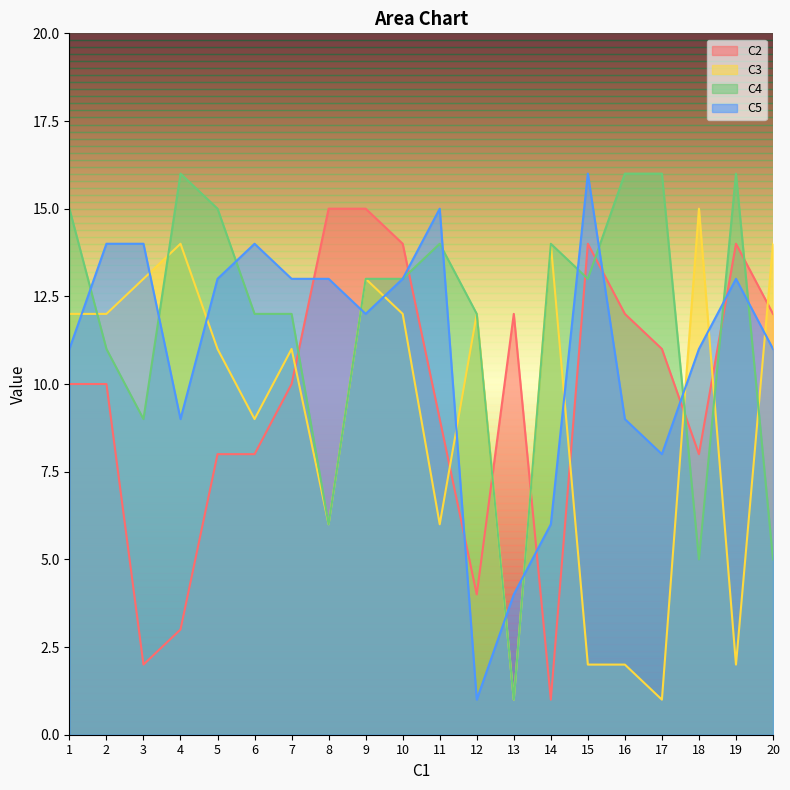

What is the highest value of the C2 series?

15